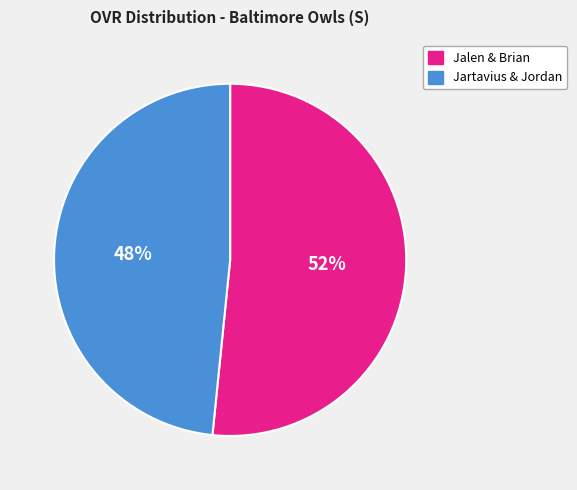

Count the number of slices in the pie.

2